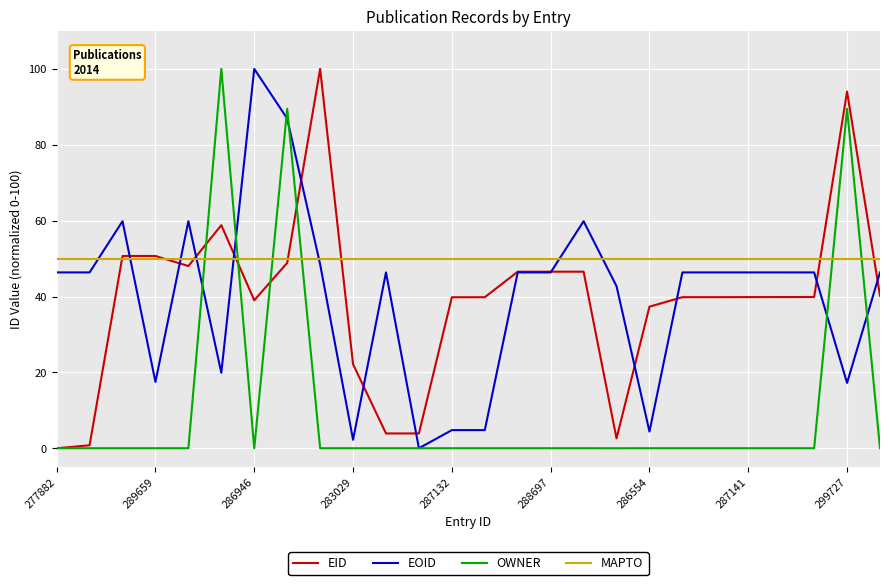

What is the greatest value displayed?

100.0